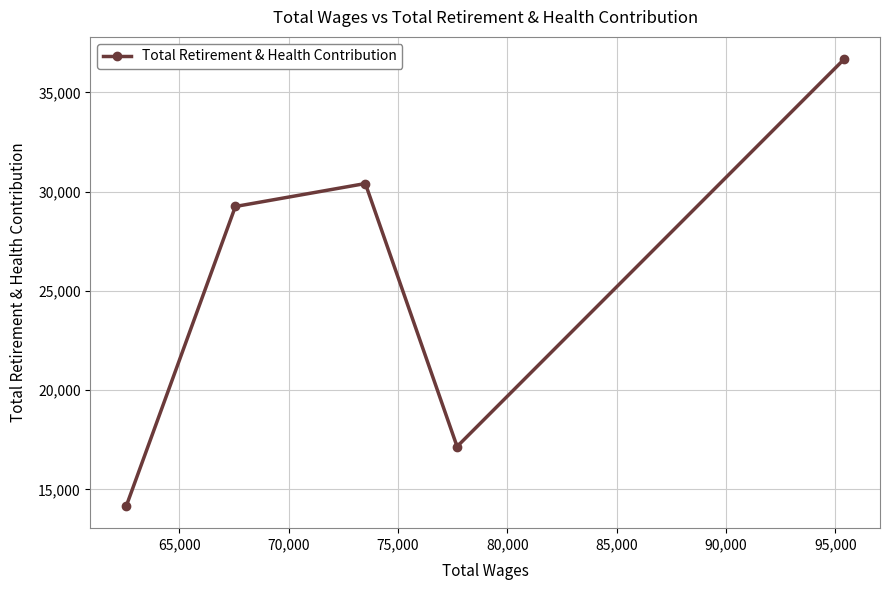

What is the difference between the second highest and minimum values?

16243